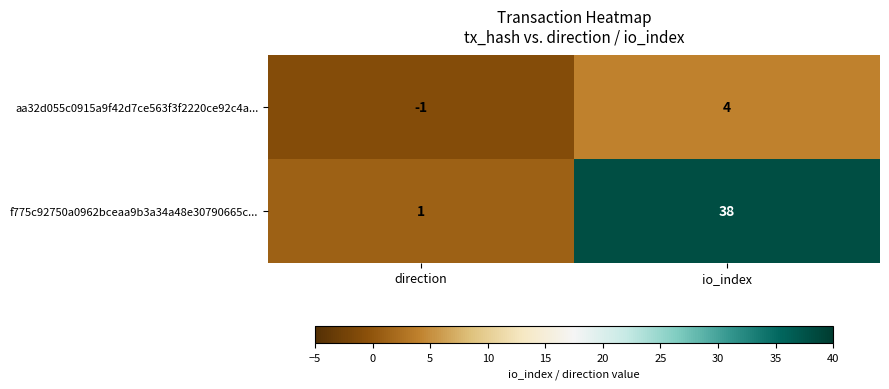

The aa32d055c0915a9f42d7ce563f3f2220ce92c4a... series shows -1 at direction. True or false?

True